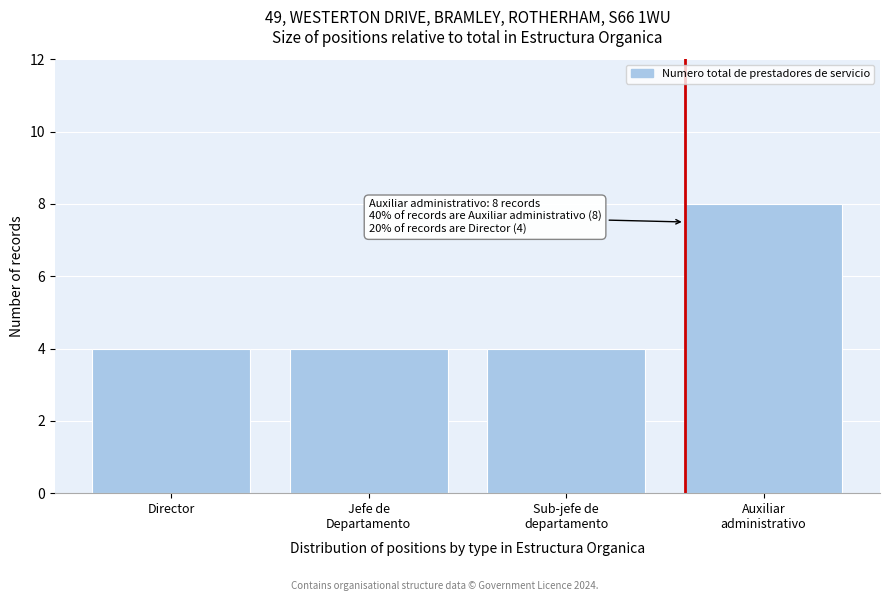

Reading left to right, what are all the values shown in this chart?

4	4	4	8